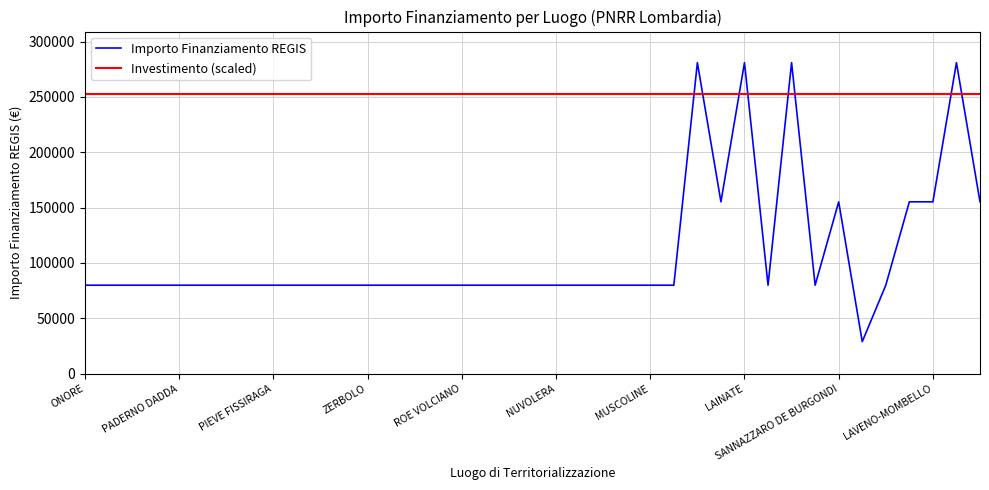

True or false: Importo Finanziamento REGIS has more than 0 interior local peaks.

True